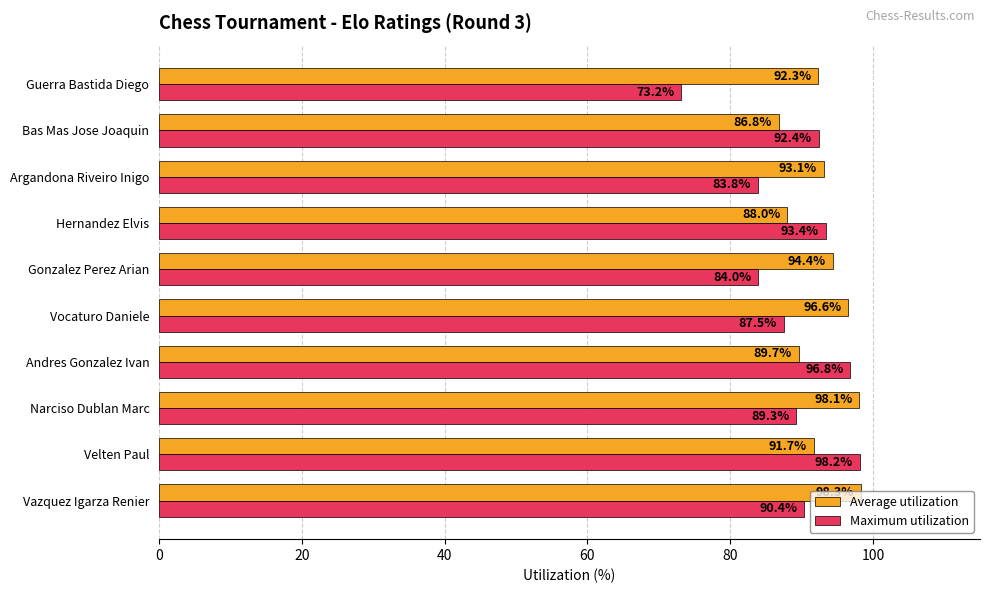

Read the Average utilization value at Hernandez Elvis.

88.0